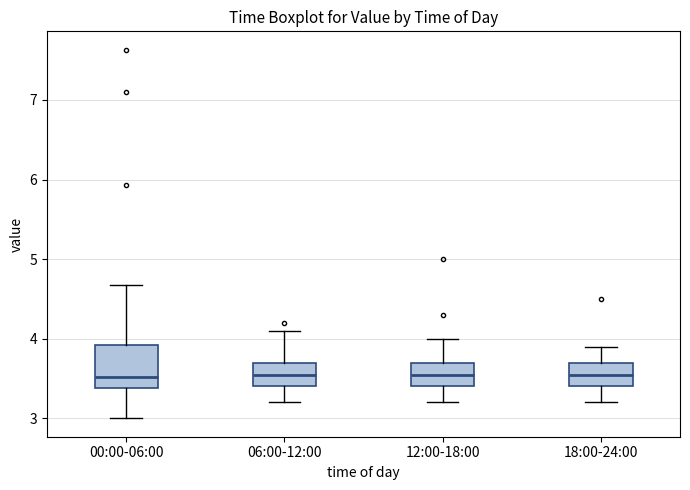

Reading left to right, read every box against the y-axis: the position of its median line, the range the box covers, and the ends of its whiskers. The values are not printed on the chart, so give them approximately, as read against the axis.

00:00-06:00: median 3.5, box 3.4 to 3.9, whiskers 3.0 to 4.7
06:00-12:00: median 3.6, box 3.4 to 3.7, whiskers 3.2 to 4.1
12:00-18:00: median 3.6, box 3.4 to 3.7, whiskers 3.2 to 4.0
18:00-24:00: median 3.6, box 3.4 to 3.7, whiskers 3.2 to 3.9